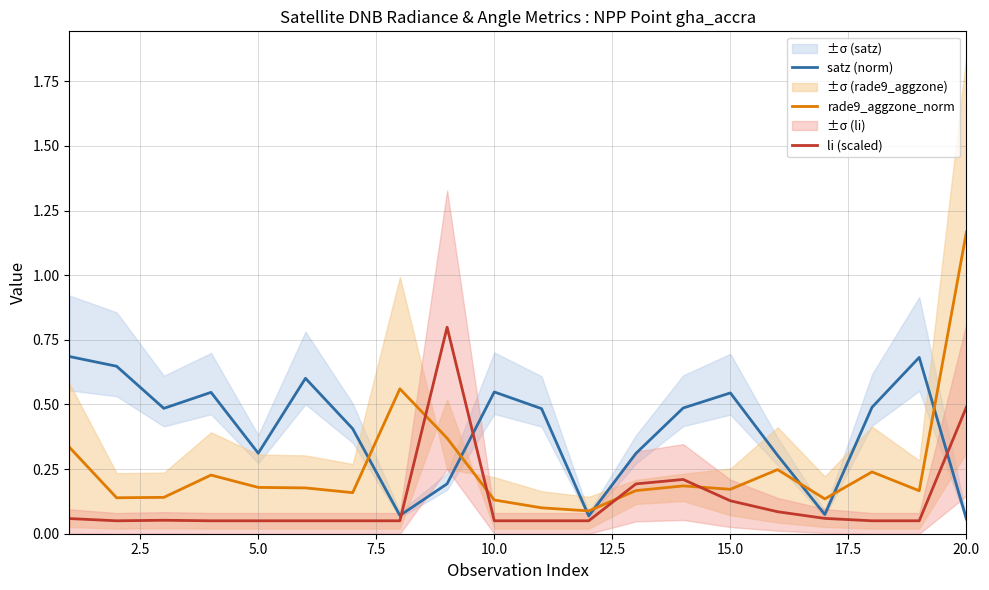

Which series has the largest total across all categories?

satz (norm)